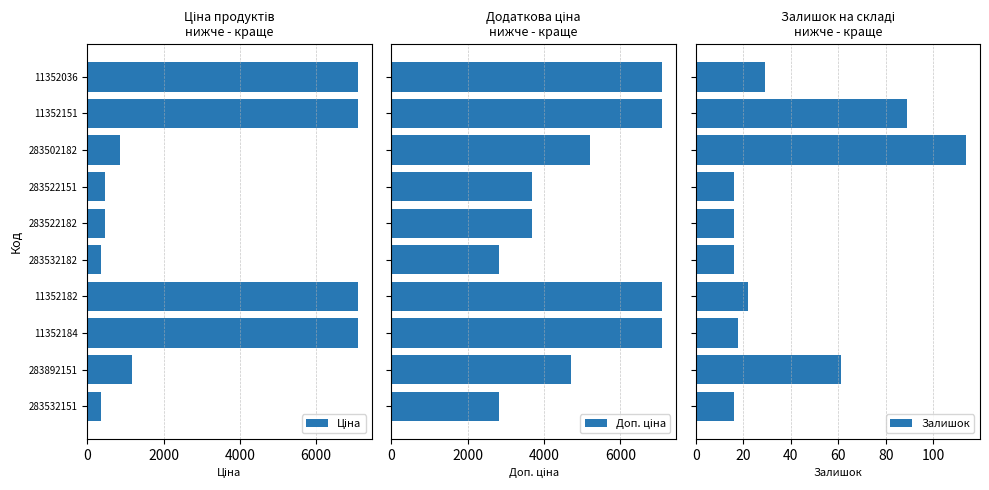

What is the lowest value of the Залишок series?

16